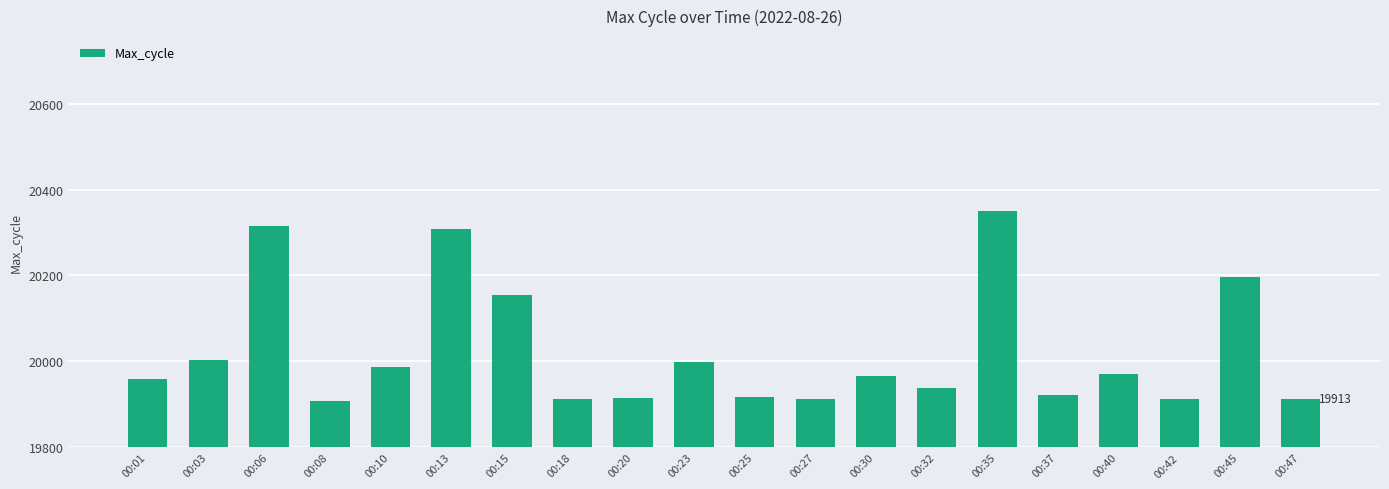

What is the value of the 10th bar from the left?

19999